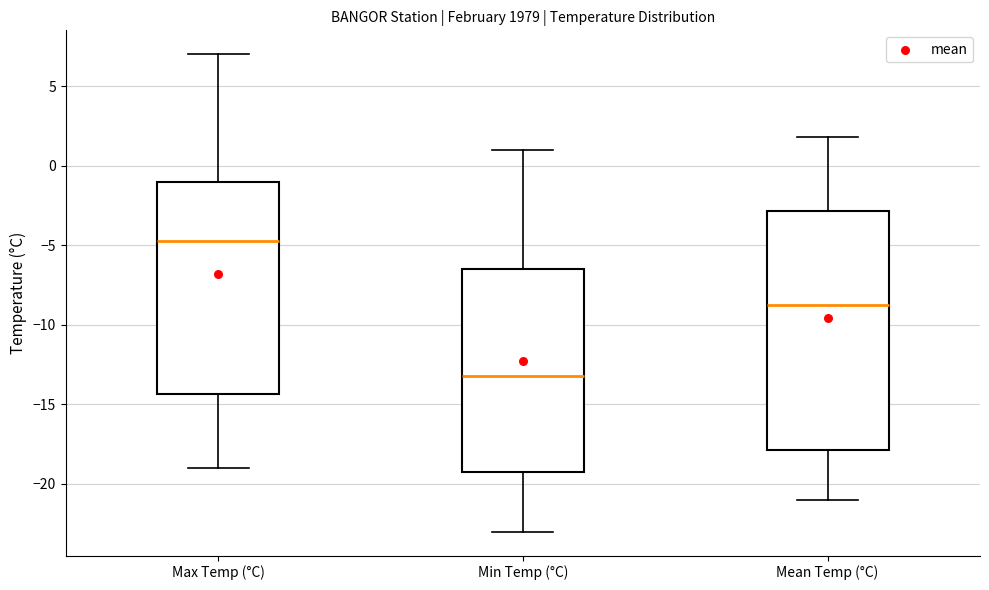

Reading left to right, read every box against the y-axis: the position of its median line, the range the box covers, and the ends of its whiskers. The values are not printed on the chart, so give them approximately, as read against the axis.

Max Temp (°C): median -4.5, box -14.5 to -1.0, whiskers -19.0 to 7.0
Min Temp (°C): median -13.0, box -19.0 to -6.5, whiskers -23.0 to 1.0
Mean Temp (°C): median -8.5, box -18.0 to -3.0, whiskers -21.0 to 2.0